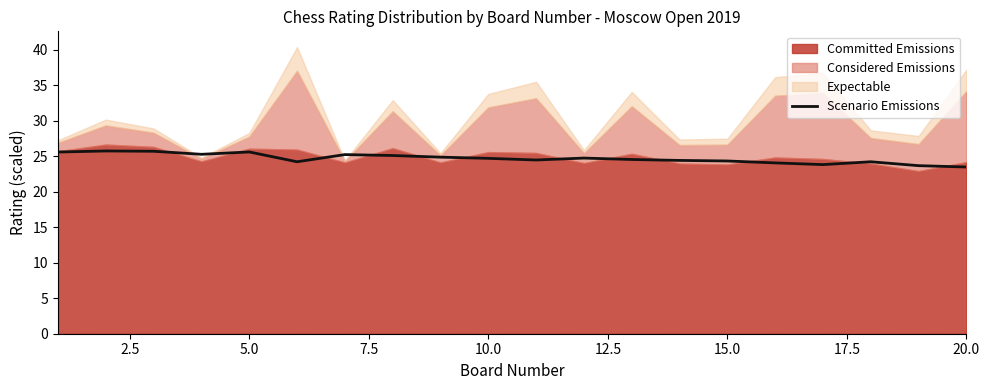

True or false: the data shows 34.7 at 15.0.

False